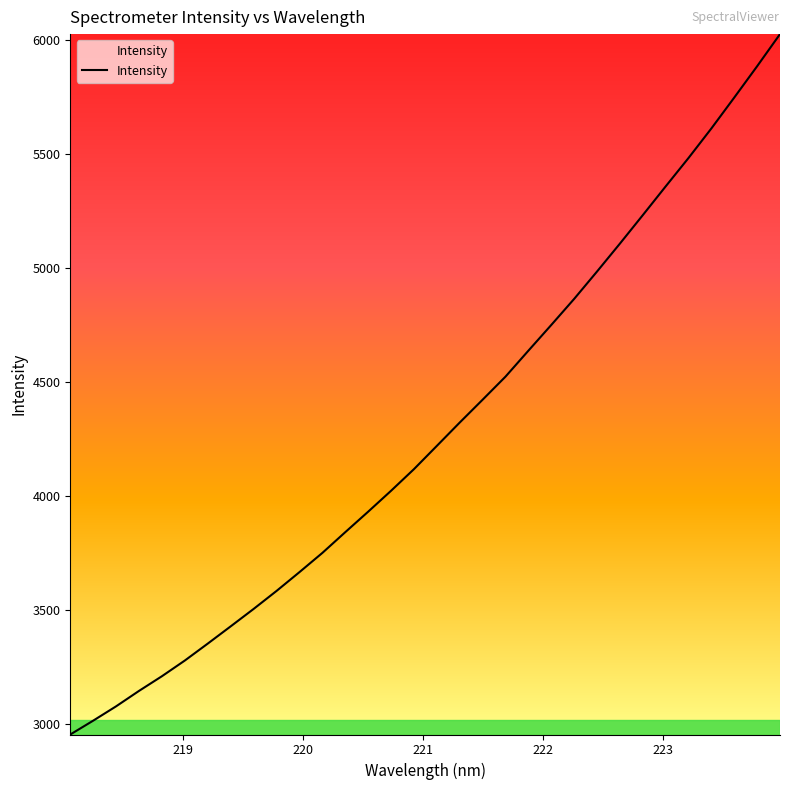

What is the maximum value shown in the chart?

6025.0